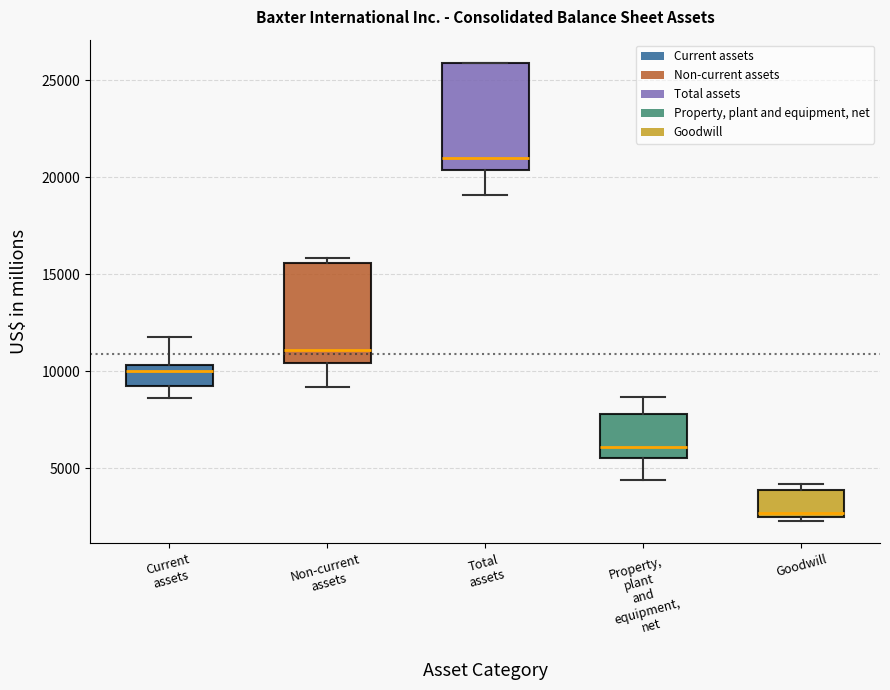

Where is the lower edge of the box for Total assets on the y-axis? The values are not printed on the chart, so give them approximately, as read against the axis.

20500